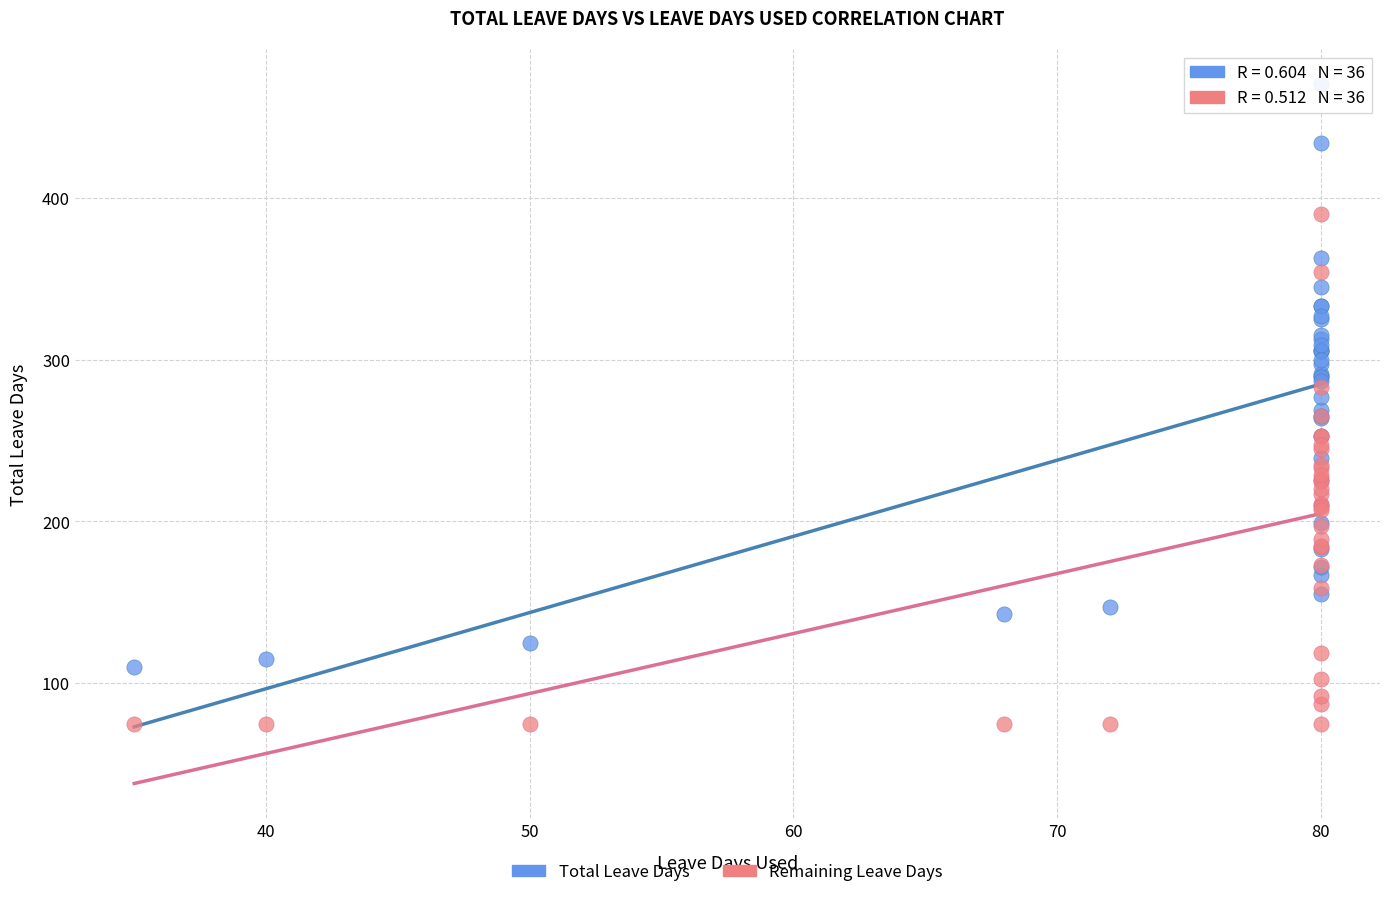

Which series reaches the maximum Y coordinate?

Total Leave Days